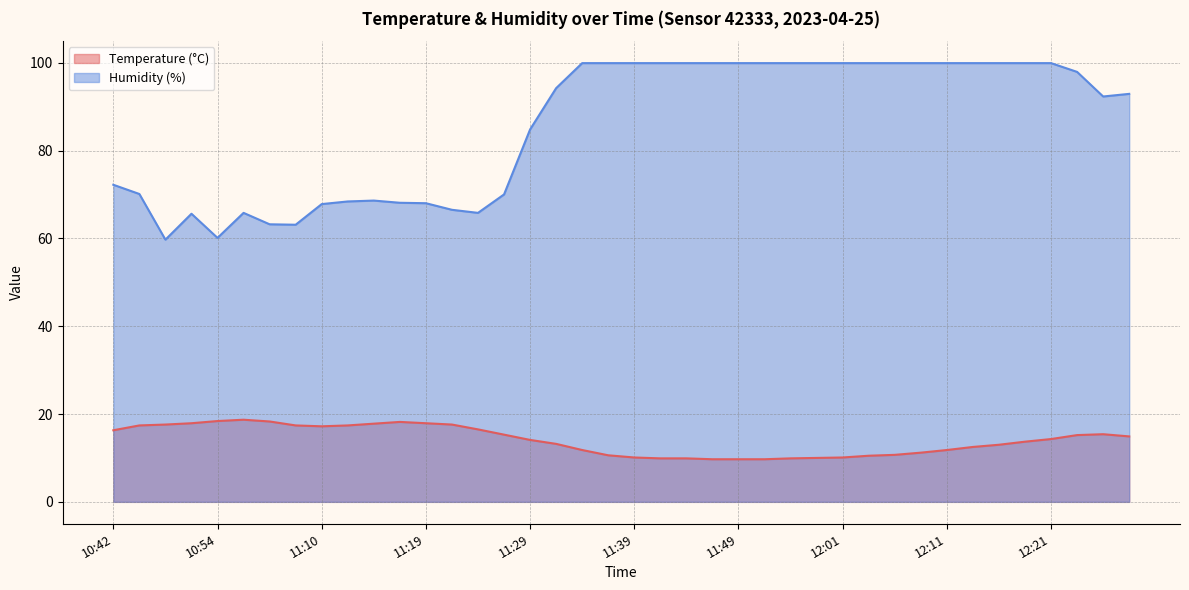

At which label is Temperature (°C) closest to 14?

11:29